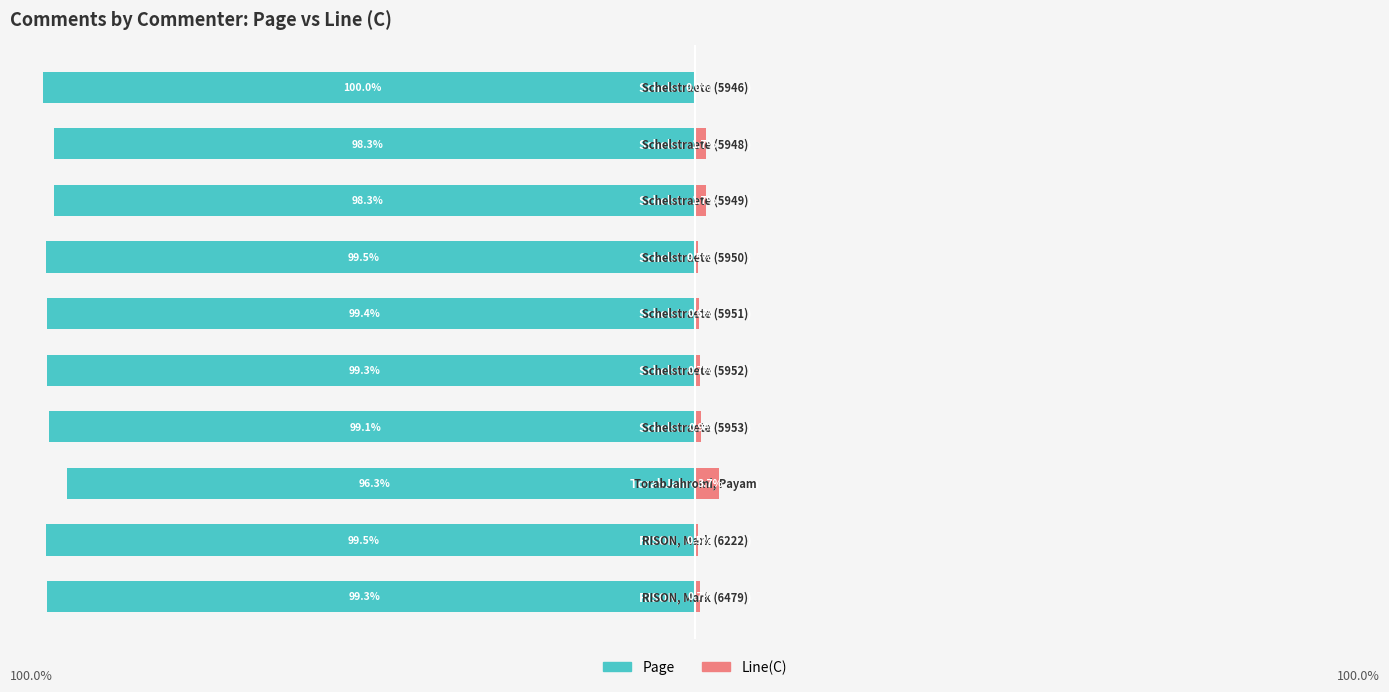

What is the difference between the maximum and minimum values in the Page series?

3.7